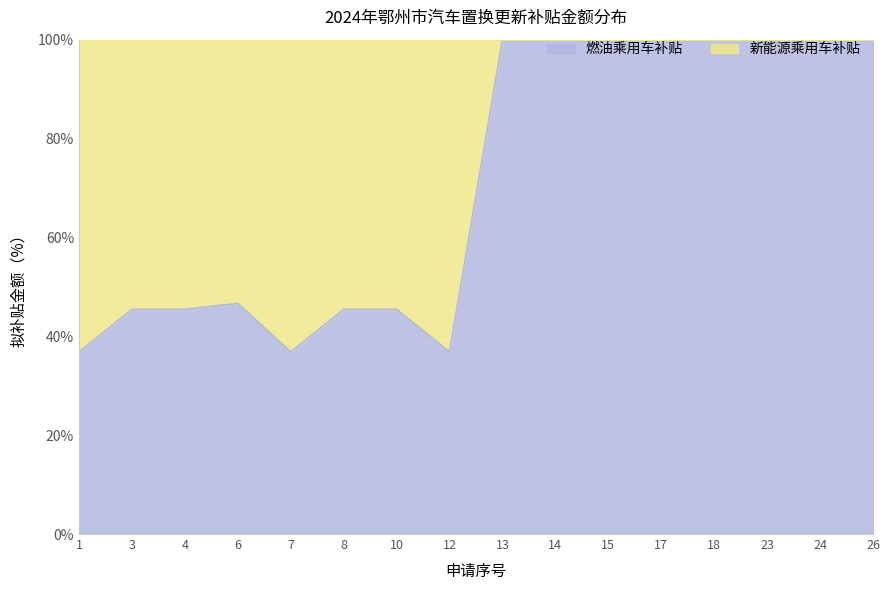

Approximately how many times larger is the value at 7 compared to 13?

0.4